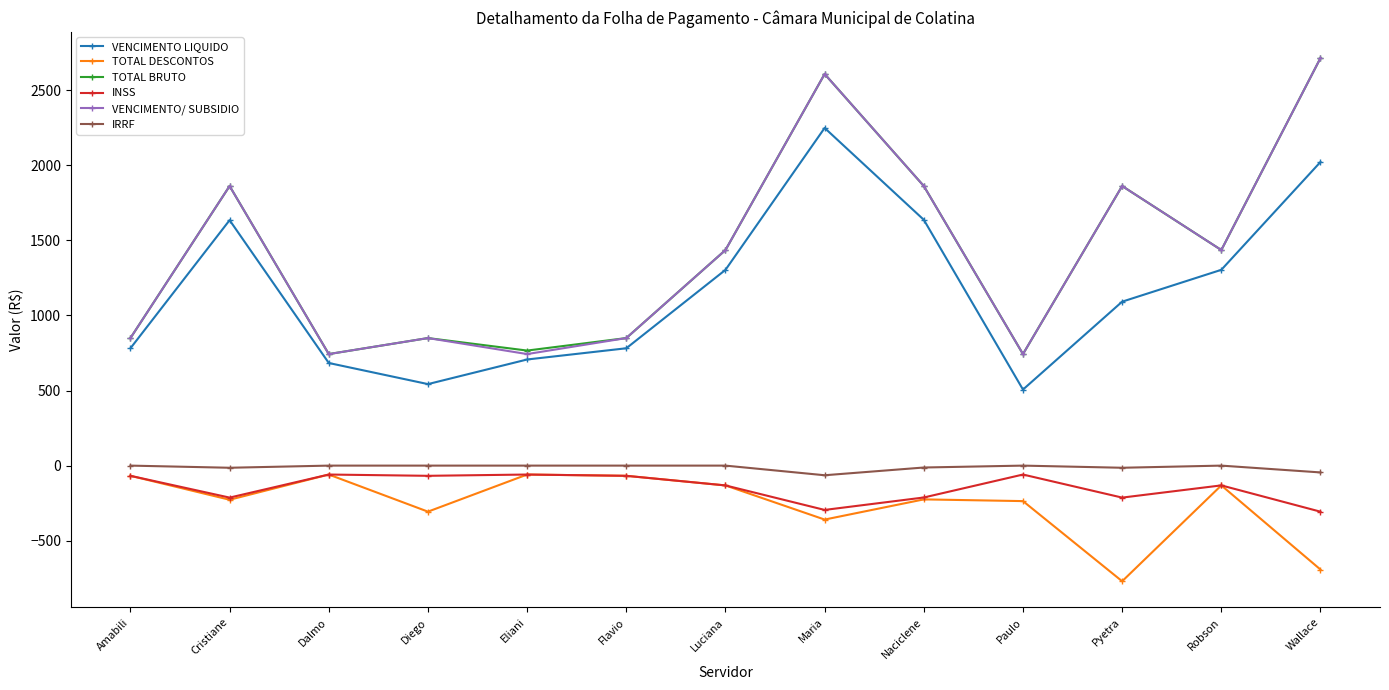

Is it true that TOTAL BRUTO equals 659.4 at Wallace?

False